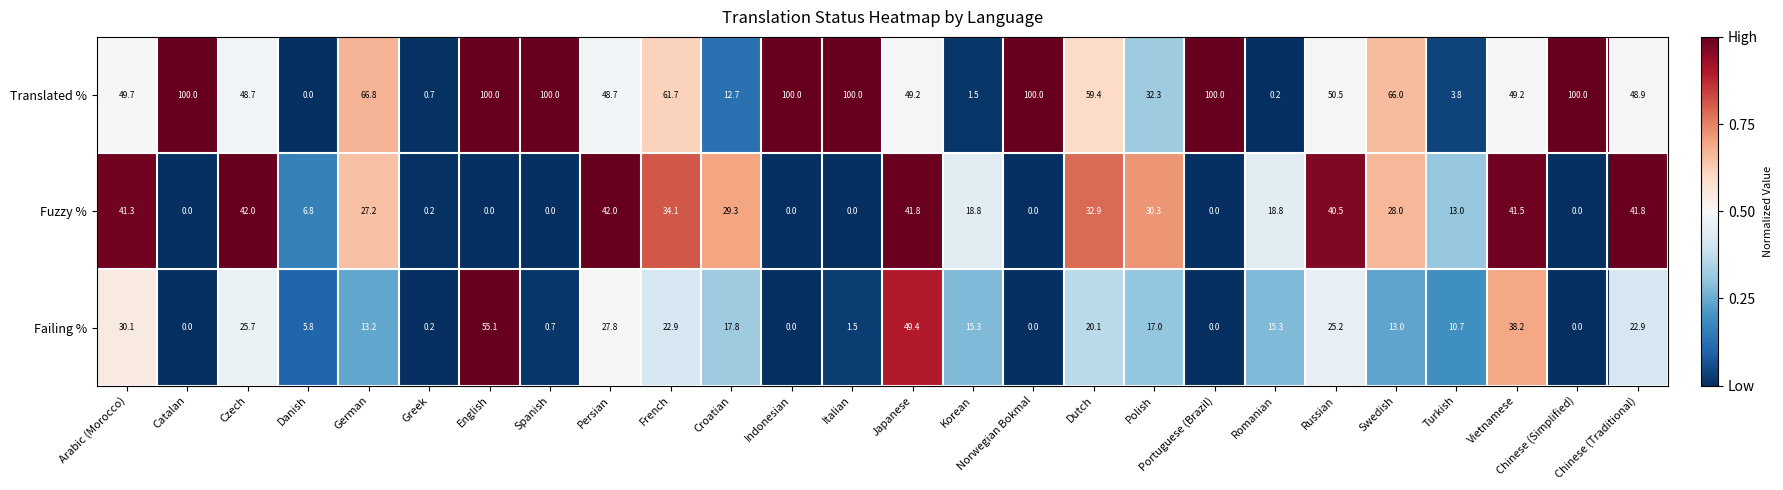

What is the sum of all Failing % values?

427.9